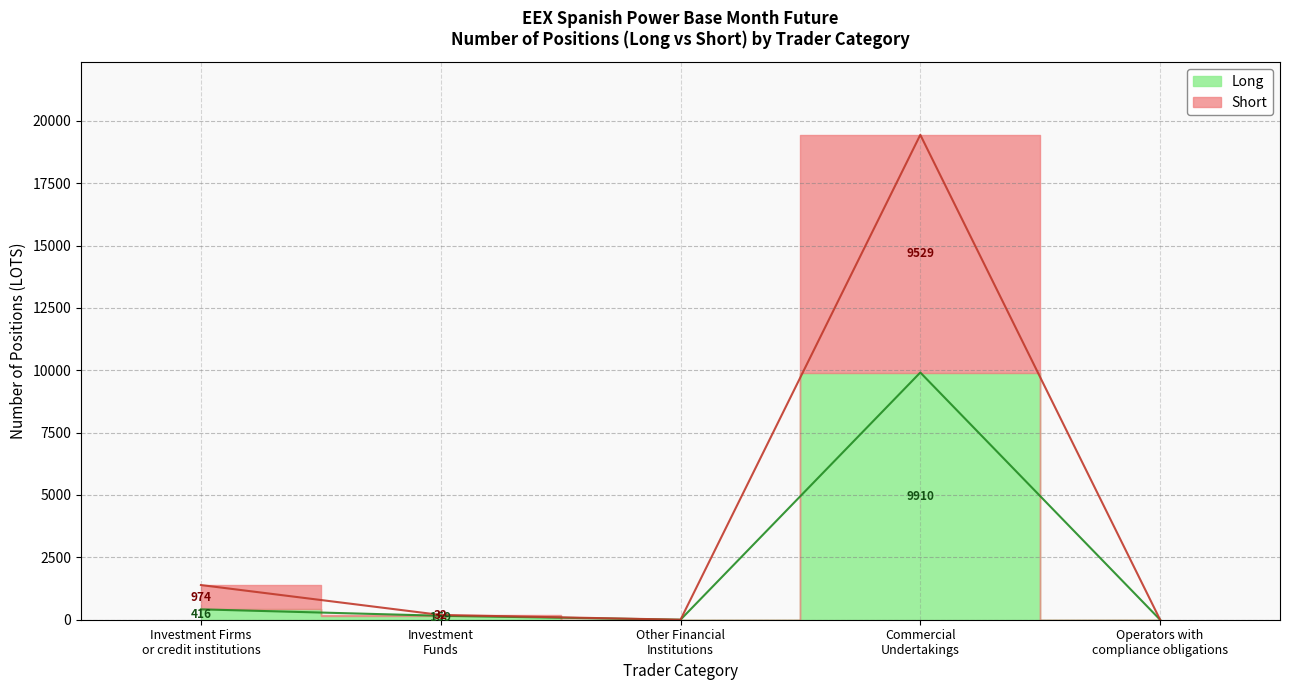

What is the maximum value for Short?

19439.0